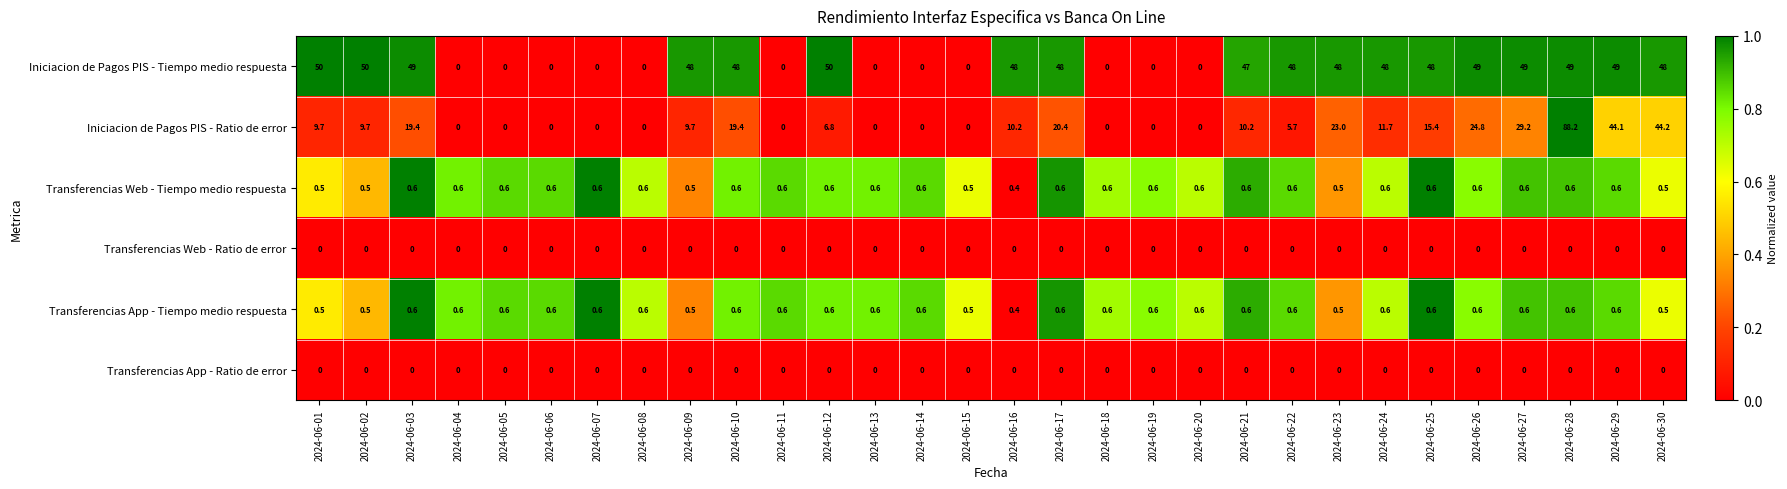

Which category has the highest value across all series?

2024-06-28